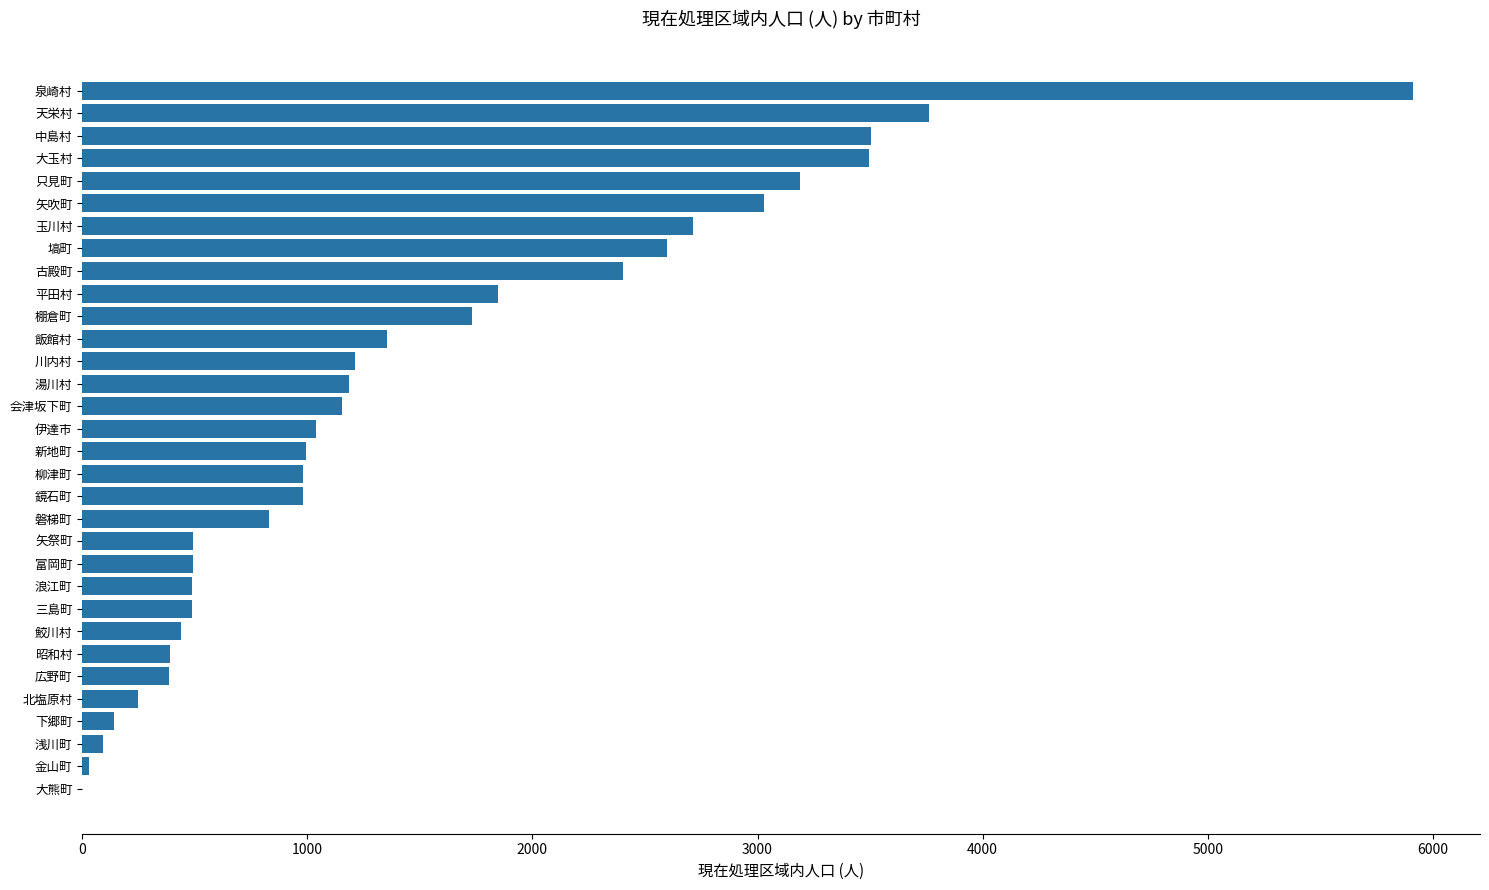

What is the greatest value displayed?

5914